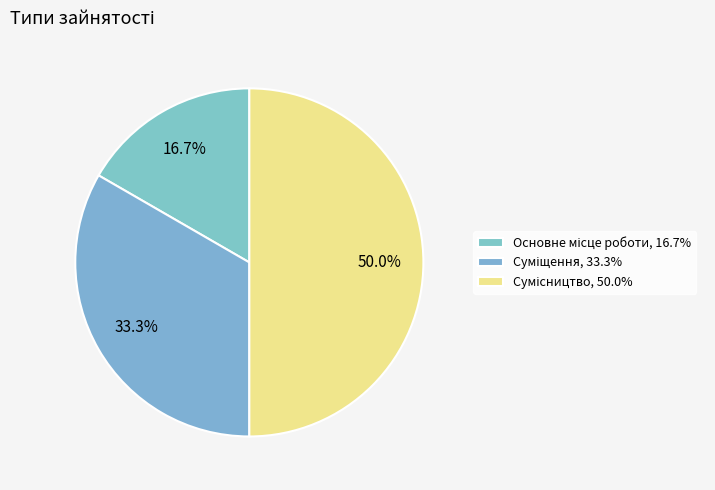

How many segments does this pie chart have?

3